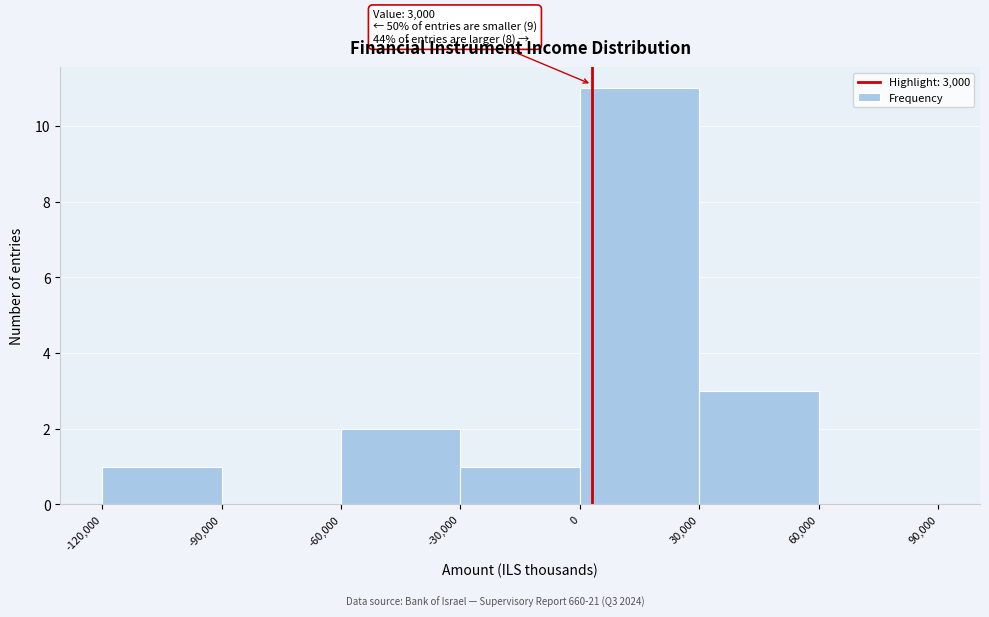

Over which range of the x-axis is the bar tallest?

0 to 30,000